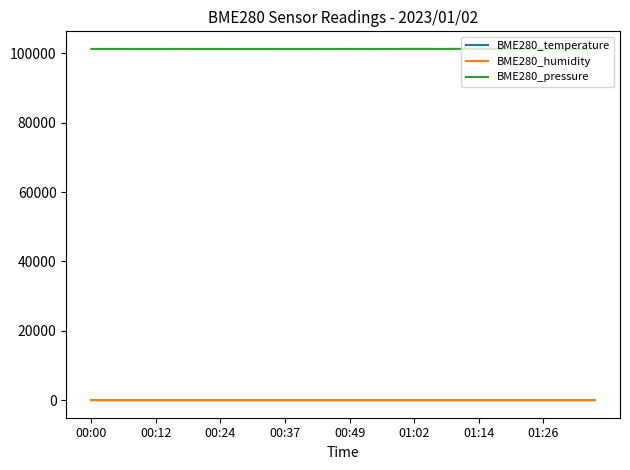

True or false: BME280_pressure and BME280_humidity intersect in this chart.

False